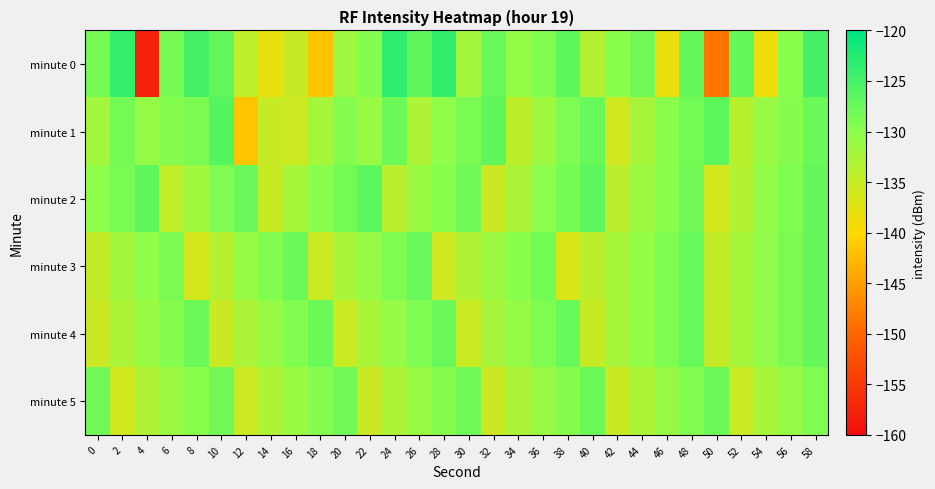

Rank the series by their maximum value, from highest to lowest.

minute 0, minute 1, minute 2, minute 3, minute 4, minute 5